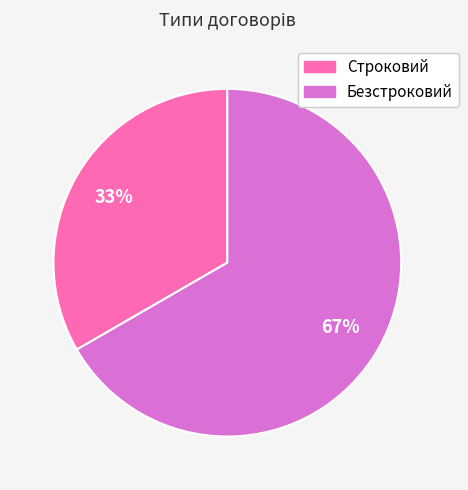

To the nearest percent, what portion does Безстроковий represent?

67%